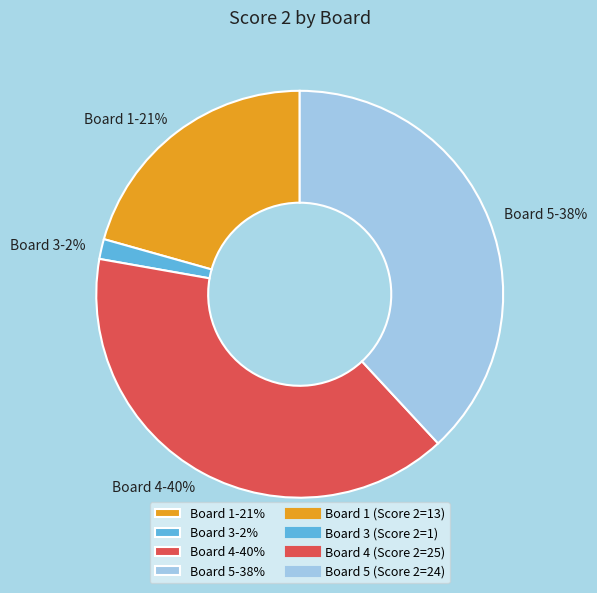

To the nearest percent, what is the average slice percentage?

25%